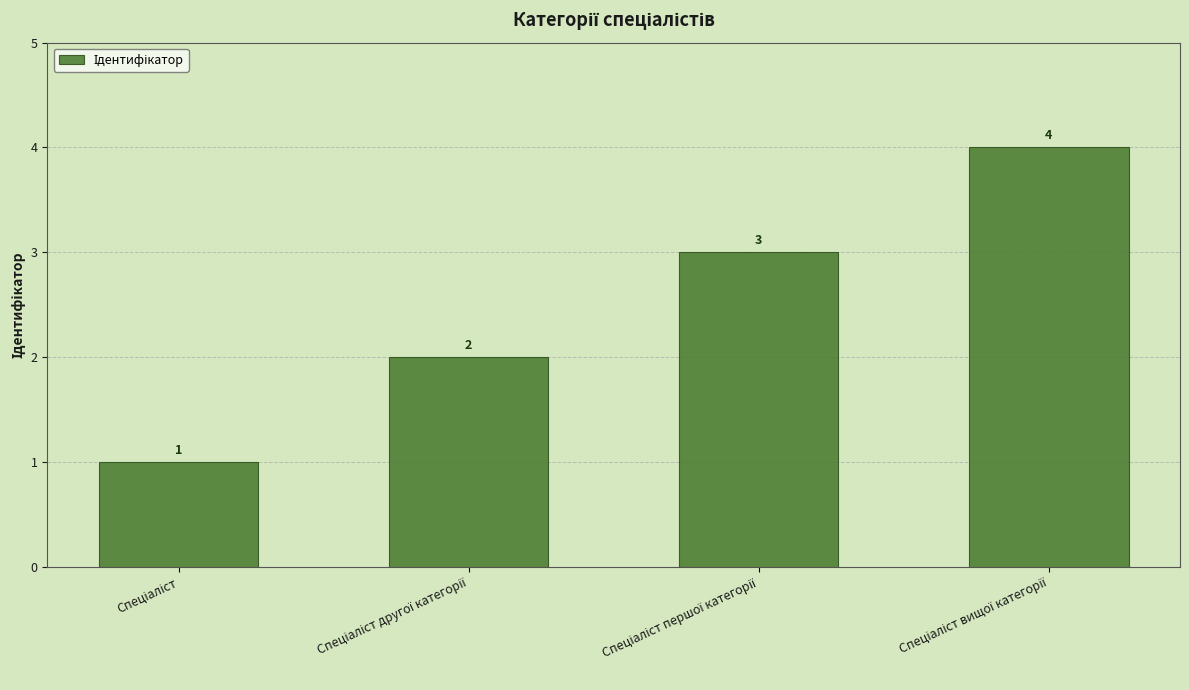

Reading left to right, list all the values displayed in this chart.

1	2	3	4